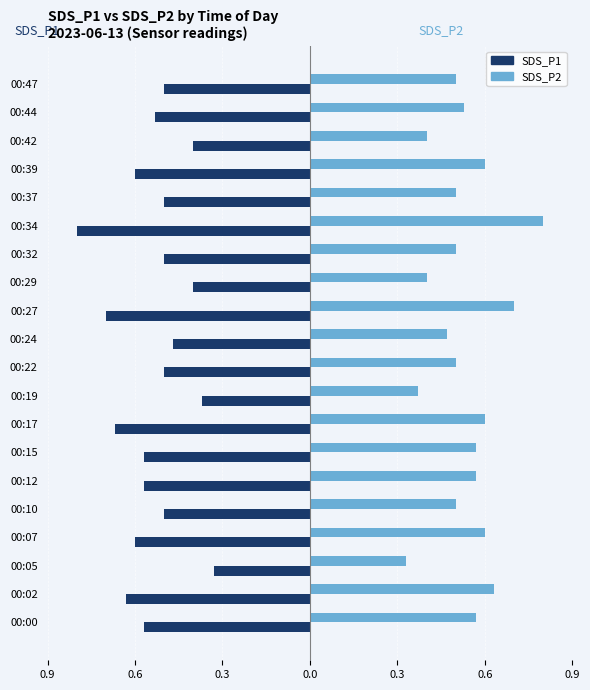

What are all the series names shown in the legend?

SDS_P1, SDS_P2